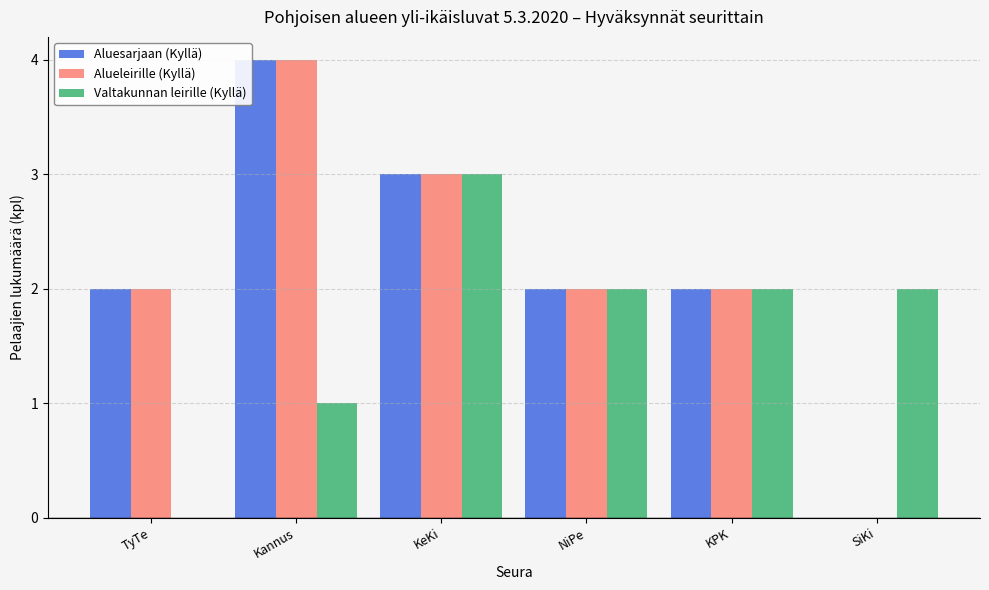

What is the difference between the Alueleirille (Kyllä) values at KeKi and KPK?

1